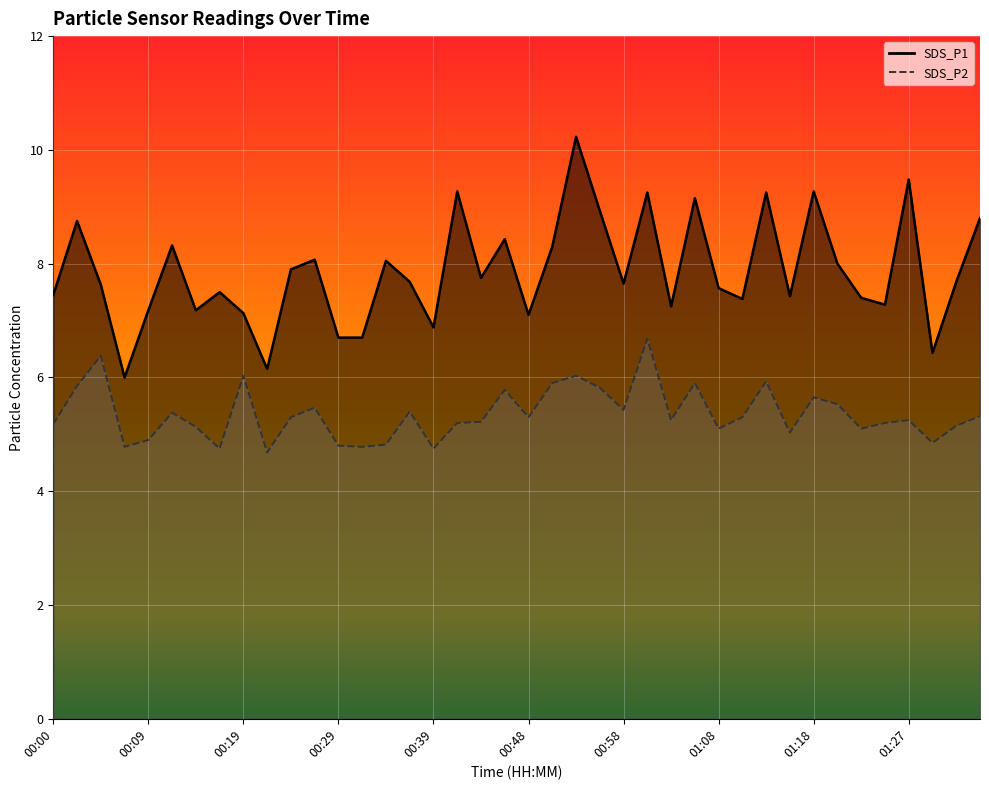

What is the difference between the highest and lowest values at 00:07?

1.2